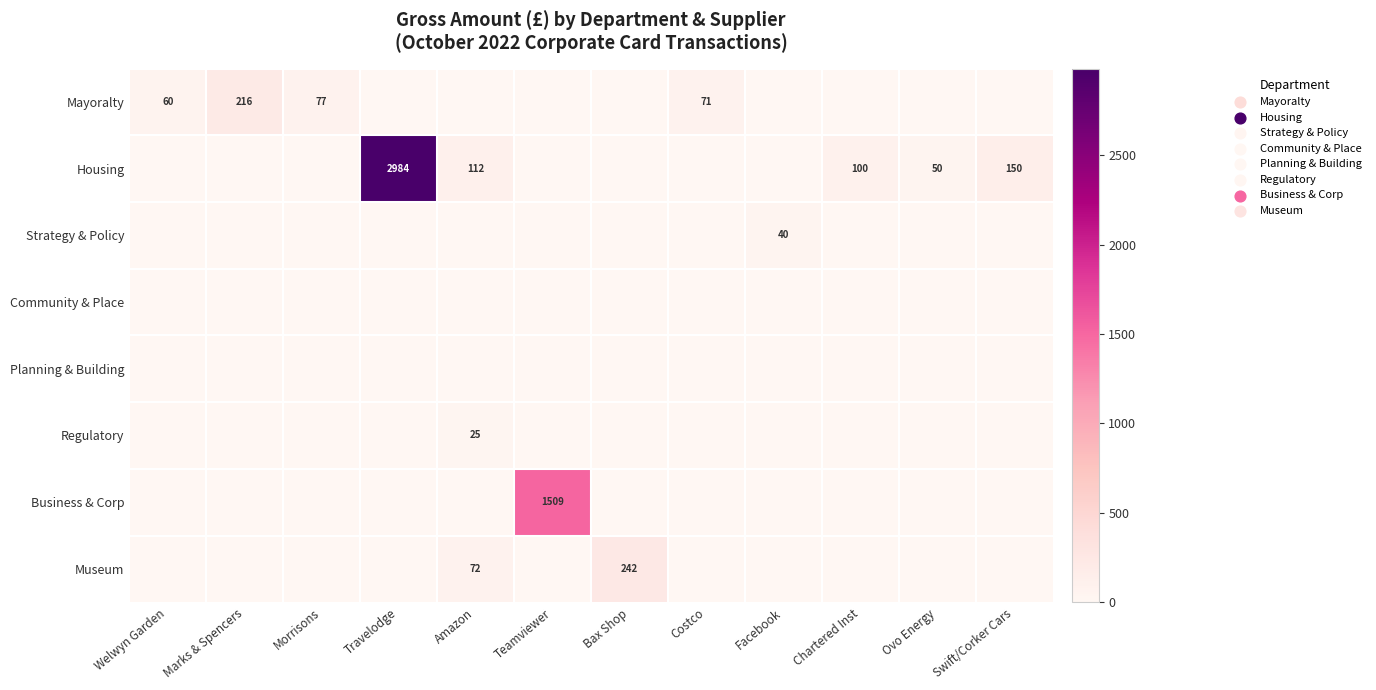

The Housing series shows 156 at Amazon. True or false?

False